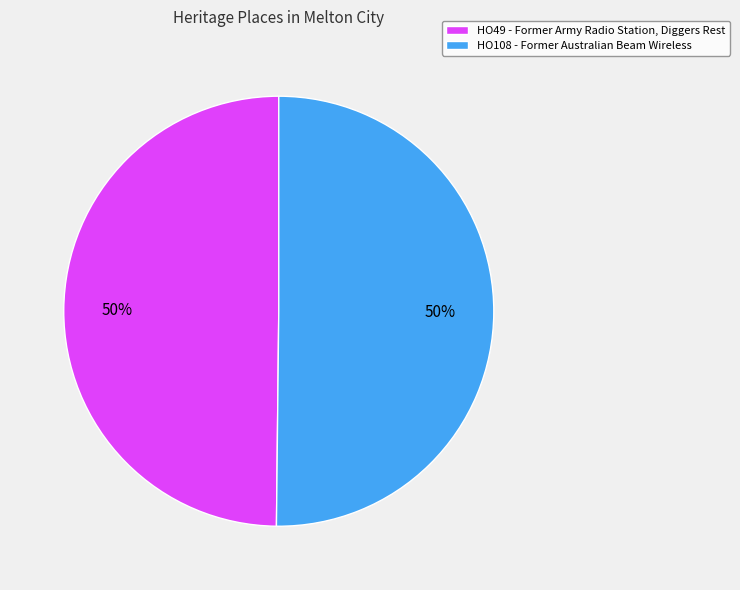

The HO49 - Former Army Radio Station, Diggers Rest slice represents 41% of the pie. True or false?

False